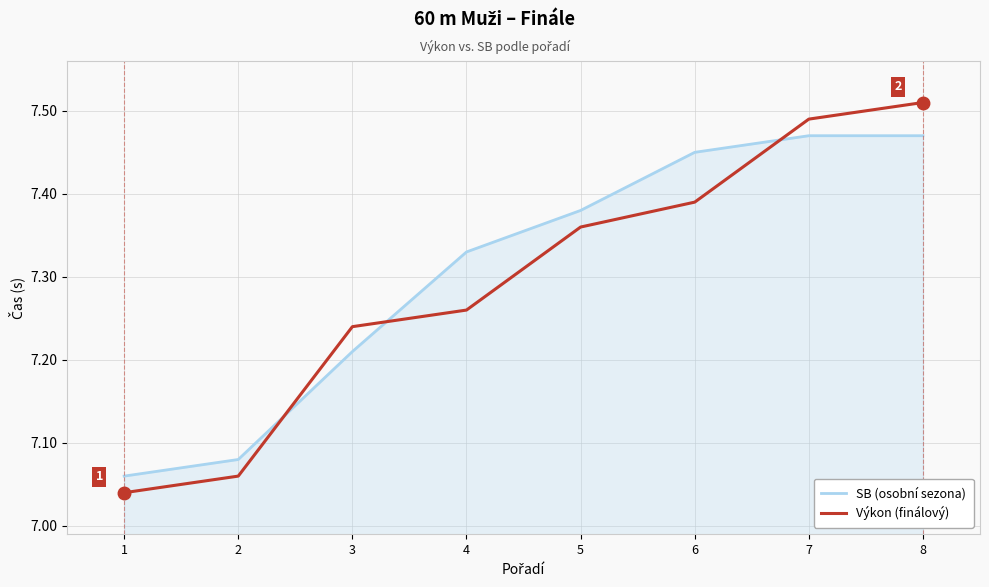

True or false: Výkon (finálový) has a value of 12.3 at 5.

False